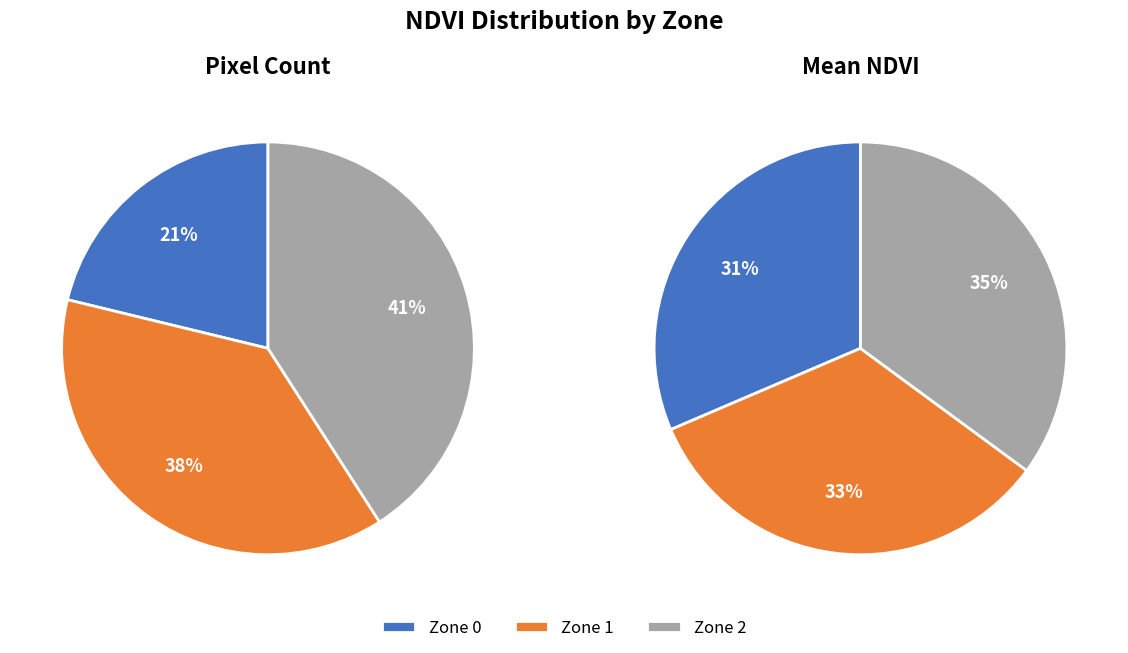

Does Zone 2 represent more than half of the total?

No